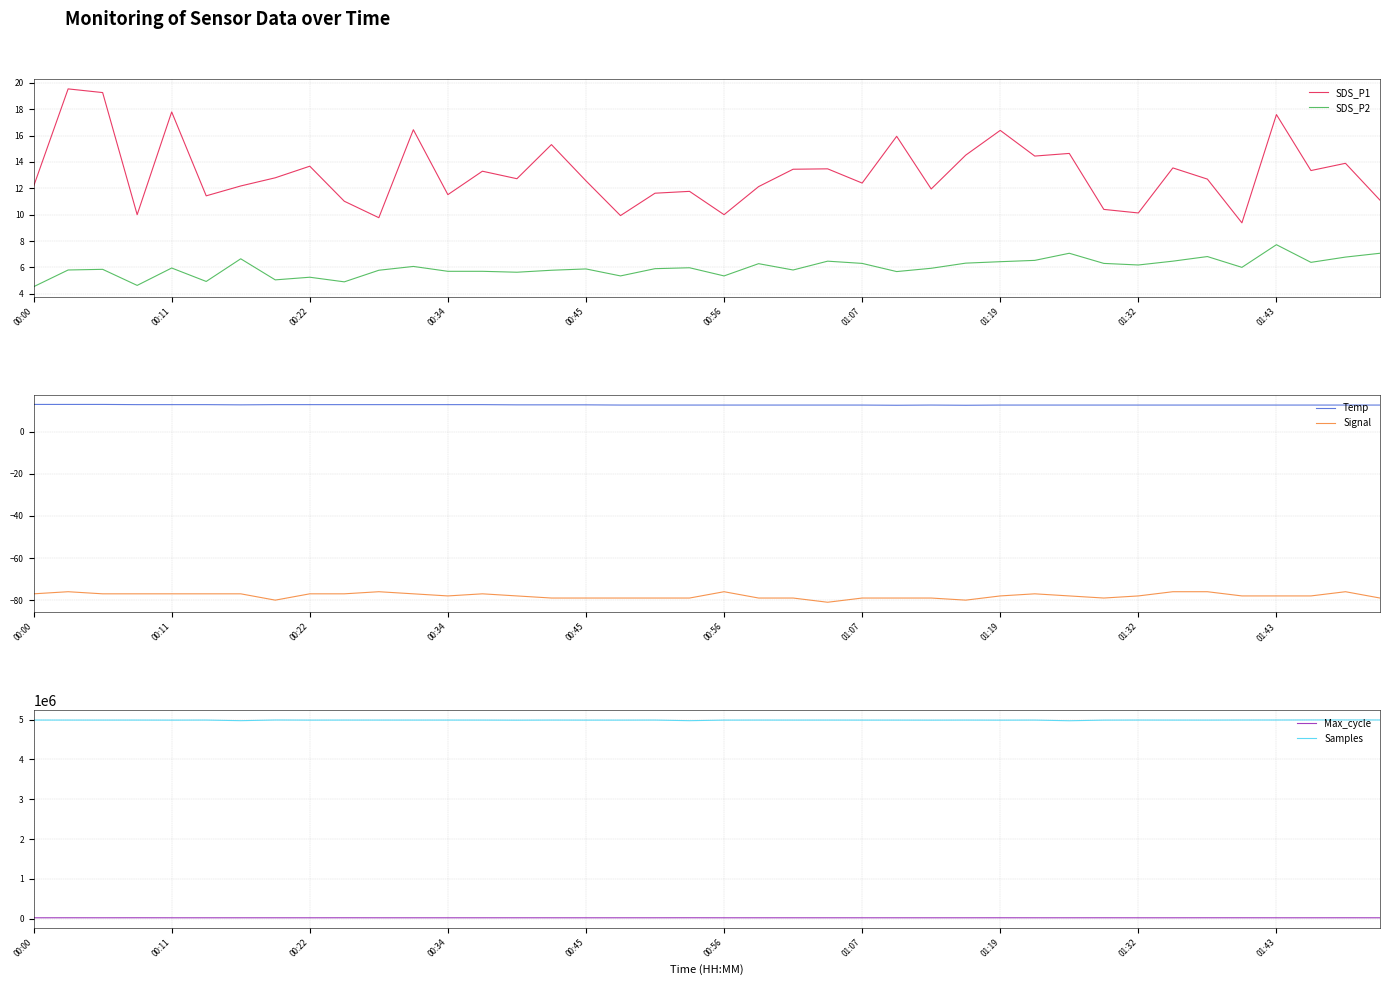

What is the greatest value displayed?

4993182.0